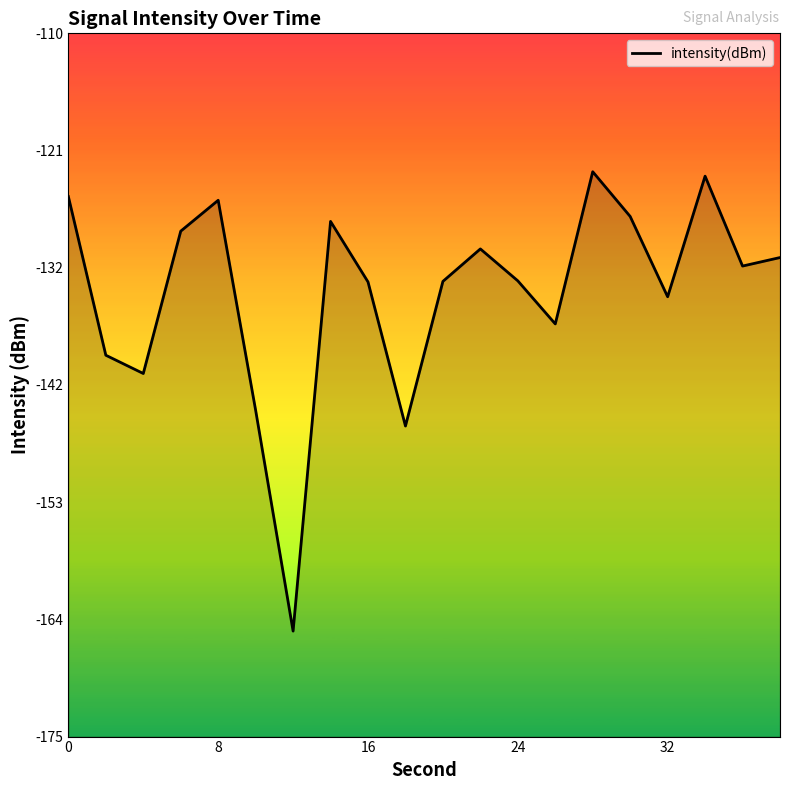

What is the smallest value displayed?

-165.3